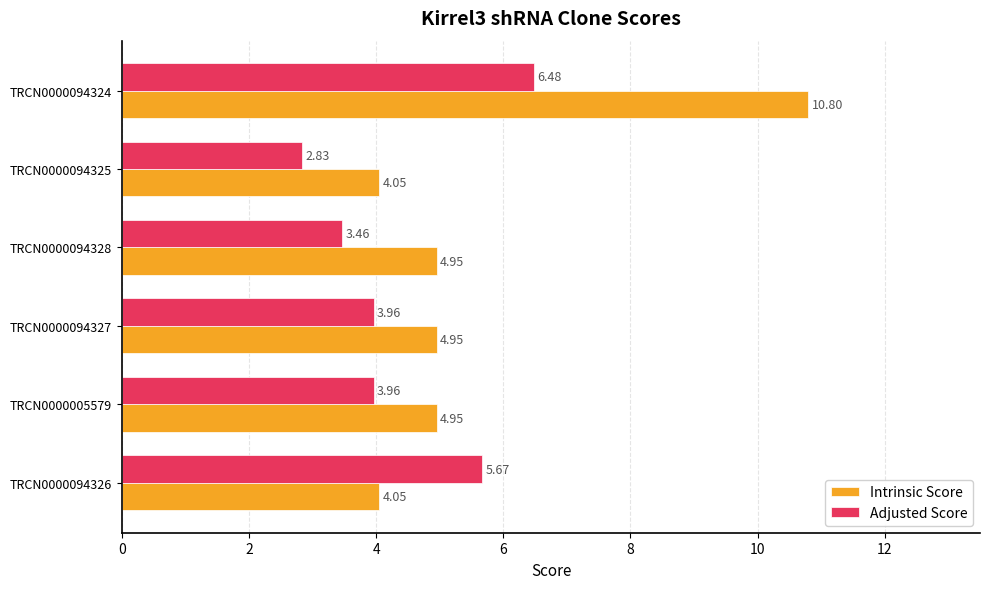

Which series has the largest total across all categories?

Intrinsic Score